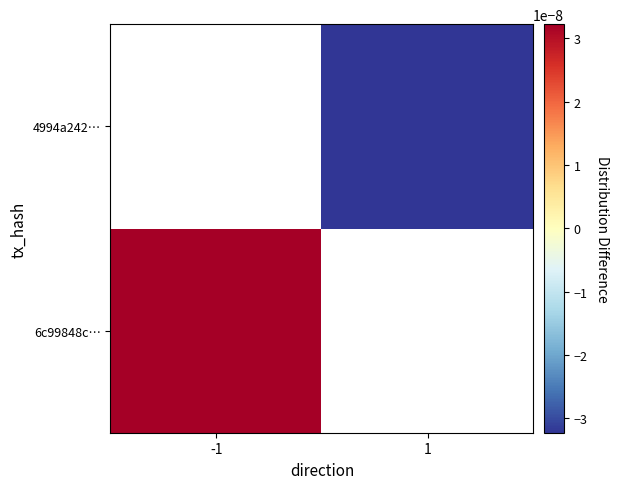

True or false: 4994a242… has a value of -0.0 at 1.

False